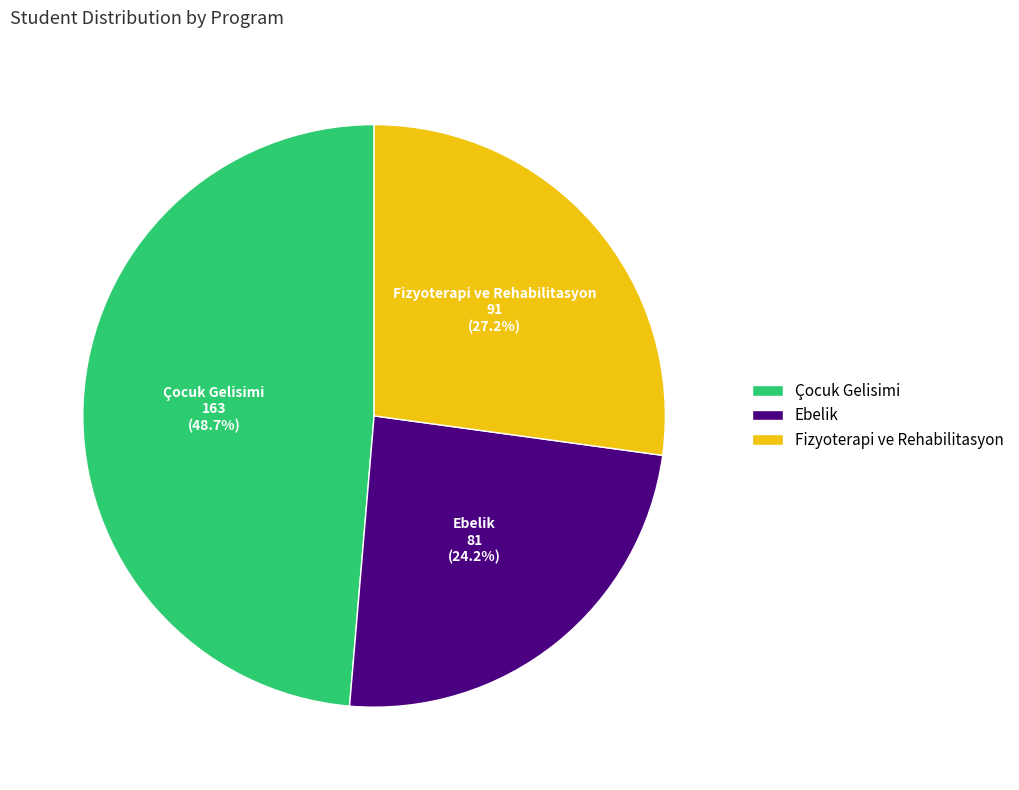

Does any single category account for the majority?

No